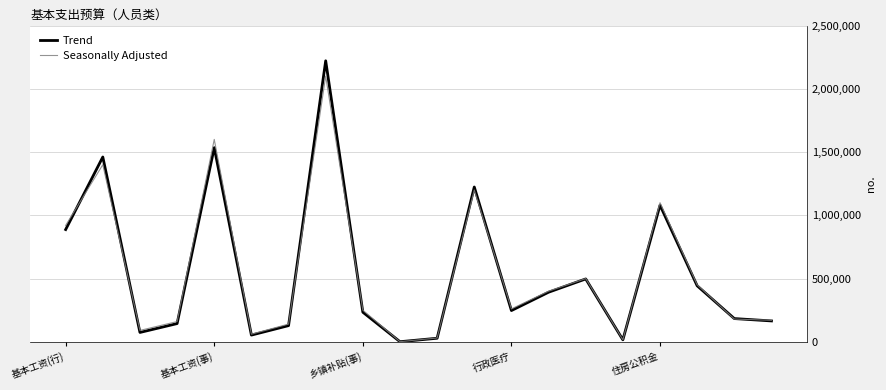

Which series has the largest range (max minus min)?

Trend